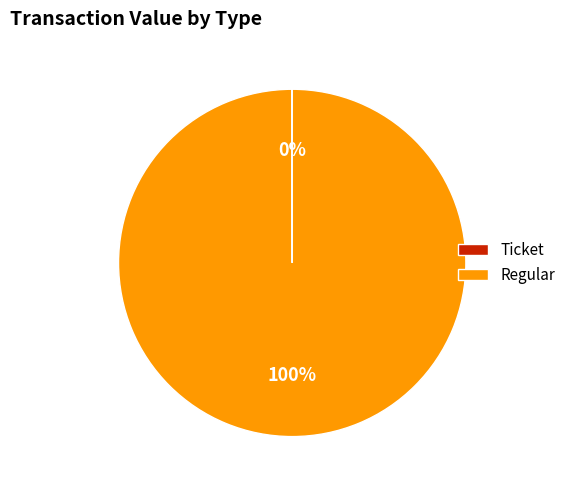

Which category has the biggest portion of the pie?

Regular